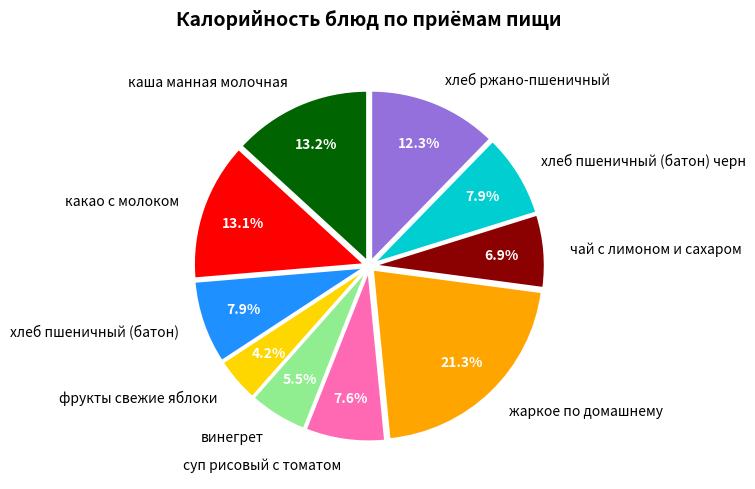

Which slice is the smallest?

фрукты свежие яблоки